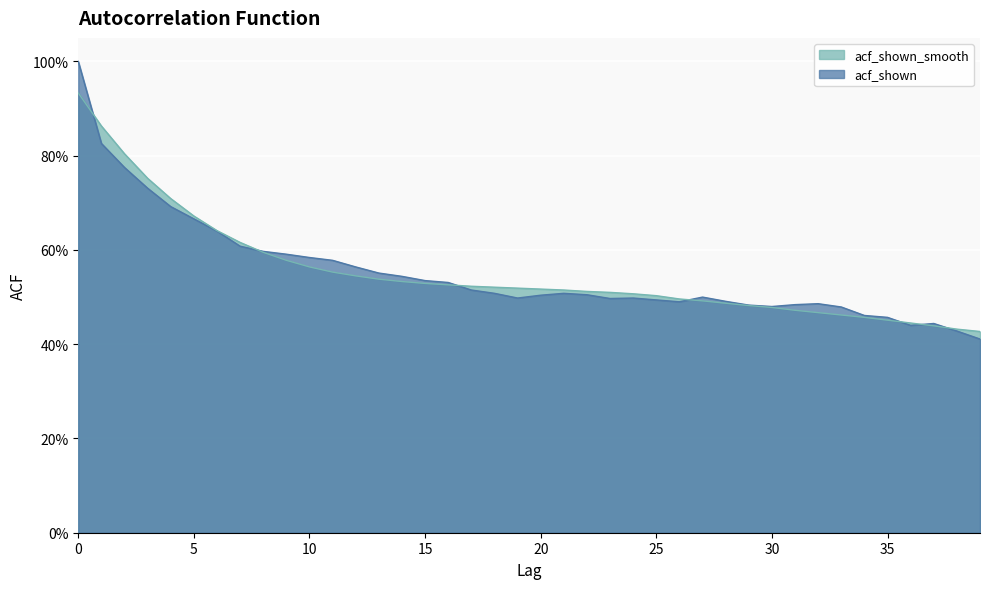

Reading left to right, transcribe all the data shown in this chart.

acf_shown: 0=1.0	1=0.8	2=0.8	3=0.7	4=0.7	5=0.7	6=0.6	7=0.6	8=0.6	9=0.6	10=0.6	11=0.6	12=0.6	13=0.6	14=0.5	15=0.5	16=0.5	17=0.5	18=0.5	19=0.5	20=0.5	21=0.5	22=0.5	23=0.5	24=0.5	25=0.5	26=0.5	27=0.5	28=0.5	29=0.5	30=0.5	31=0.5	32=0.5	33=0.5	34=0.5	35=0.5	36=0.4	37=0.4	38=0.4	39=0.4
acf_shown_smooth: 0=0.9	1=0.9	2=0.8	3=0.8	4=0.7	5=0.7	6=0.6	7=0.6	8=0.6	9=0.6	10=0.6	11=0.6	12=0.5	13=0.5	14=0.5	15=0.5	16=0.5	17=0.5	18=0.5	19=0.5	20=0.5	21=0.5	22=0.5	23=0.5	24=0.5	25=0.5	26=0.5	27=0.5	28=0.5	29=0.5	30=0.5	31=0.5	32=0.5	33=0.5	34=0.5	35=0.5	36=0.4	37=0.4	38=0.4	39=0.4